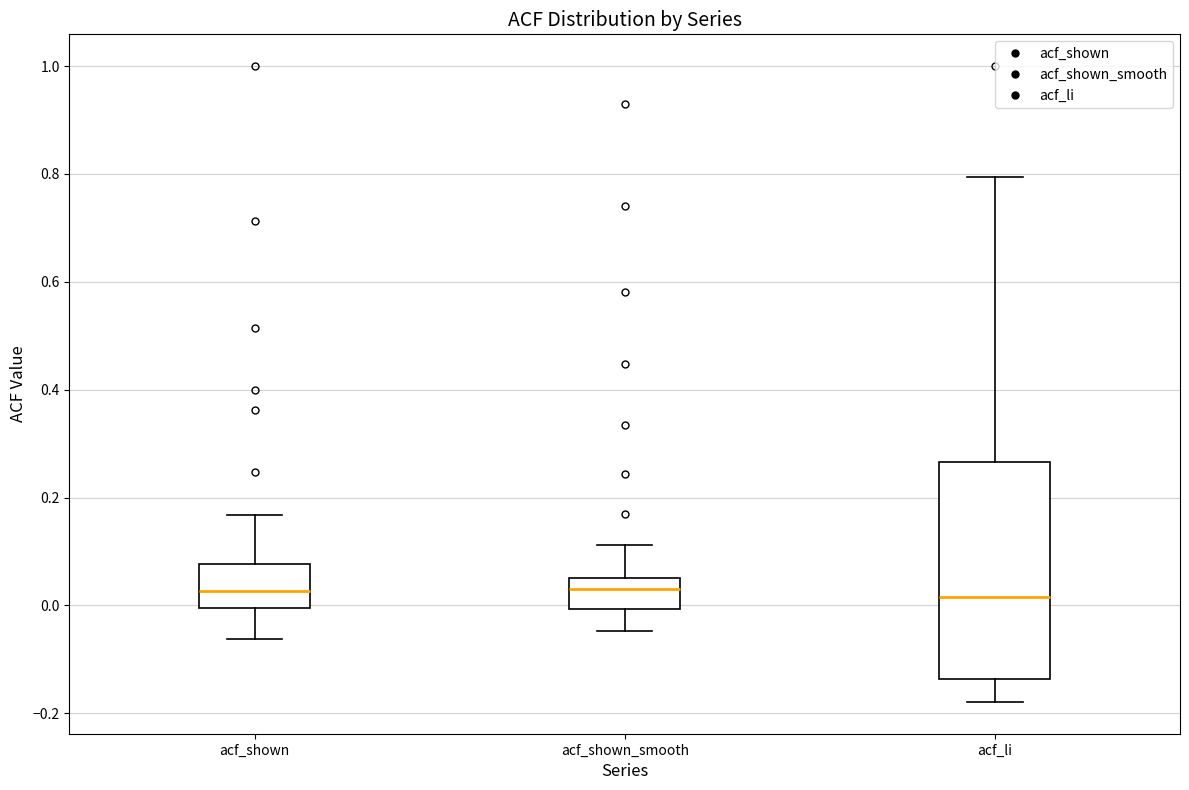

Where does the median line of the box for acf_li sit on the y-axis? The values are not printed on the chart, so give them approximately, as read against the axis.

0.02